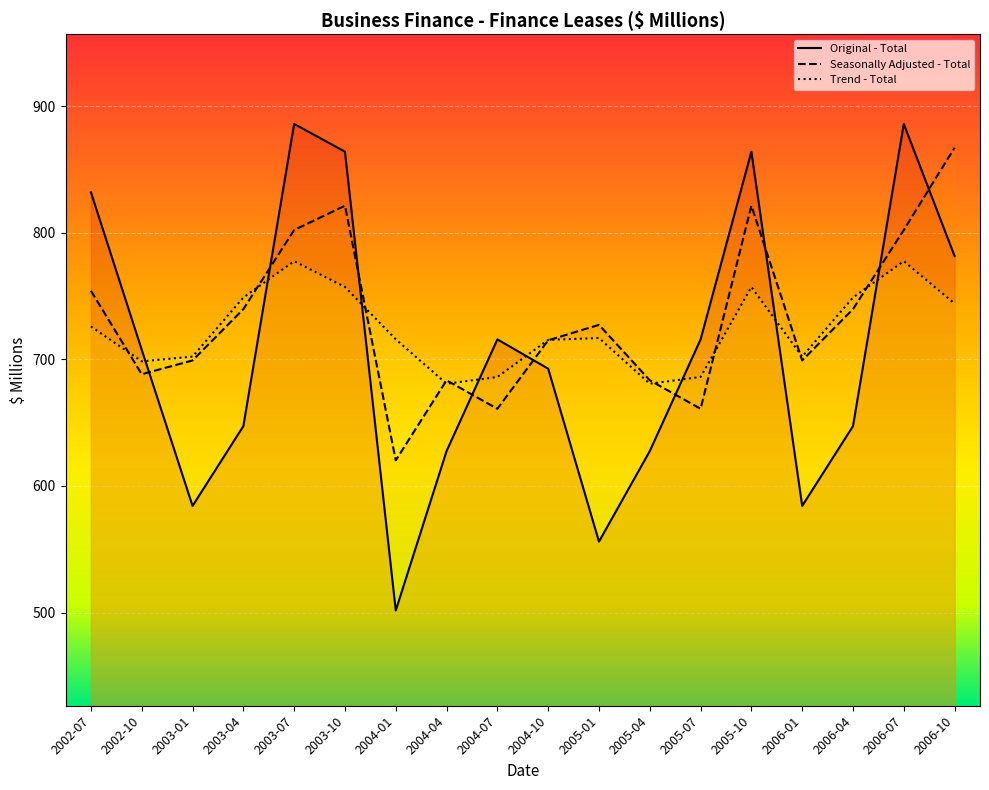

True or false: Trend - Total and Original - Total intersect in this chart.

True